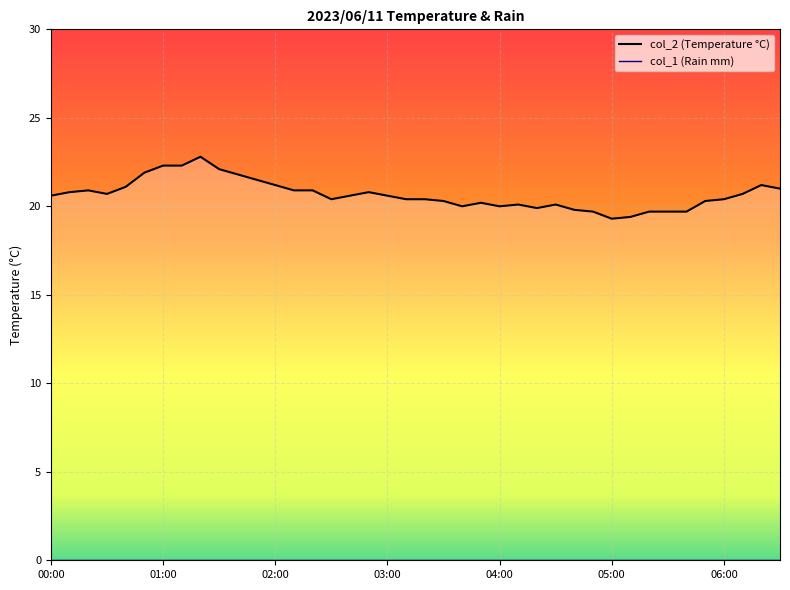

What position from the left is 05:00?

6